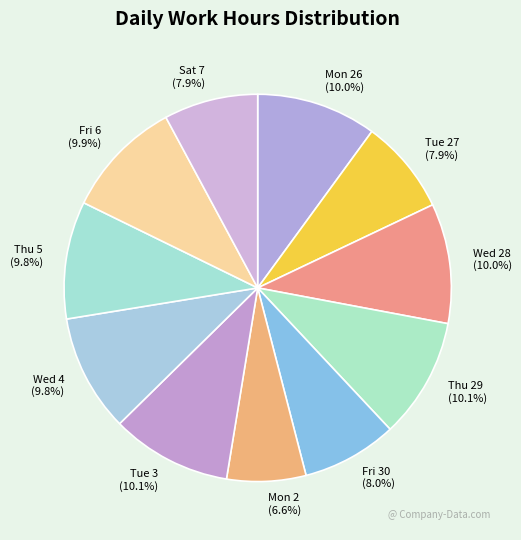

Between Thu 5 and Fri 30, which is larger?

Thu 5